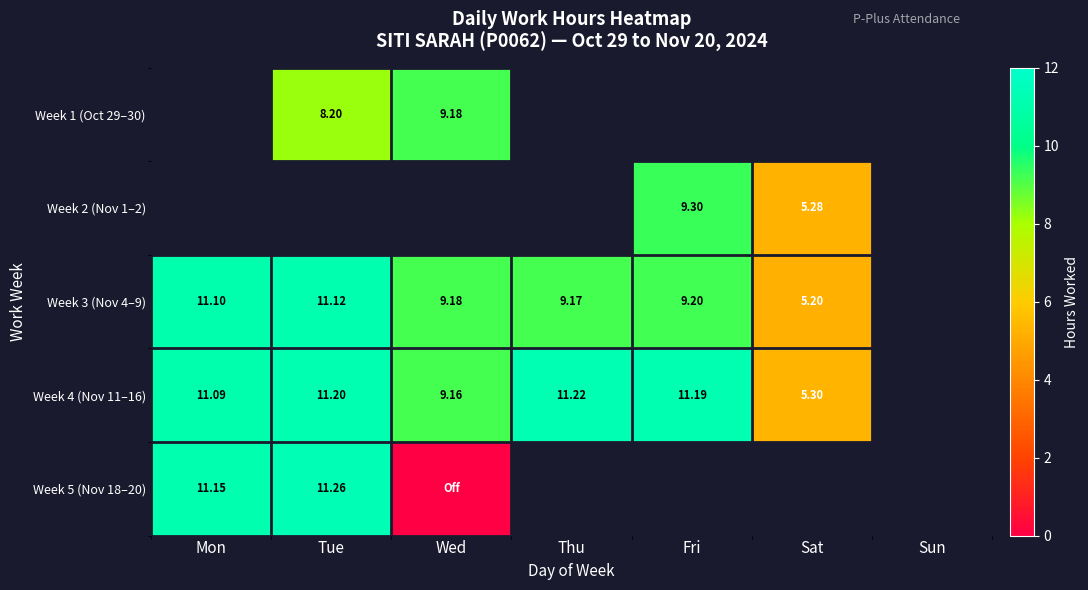

Is it true that Week 4 (Nov 11–16) equals 2.5 at Wed?

False